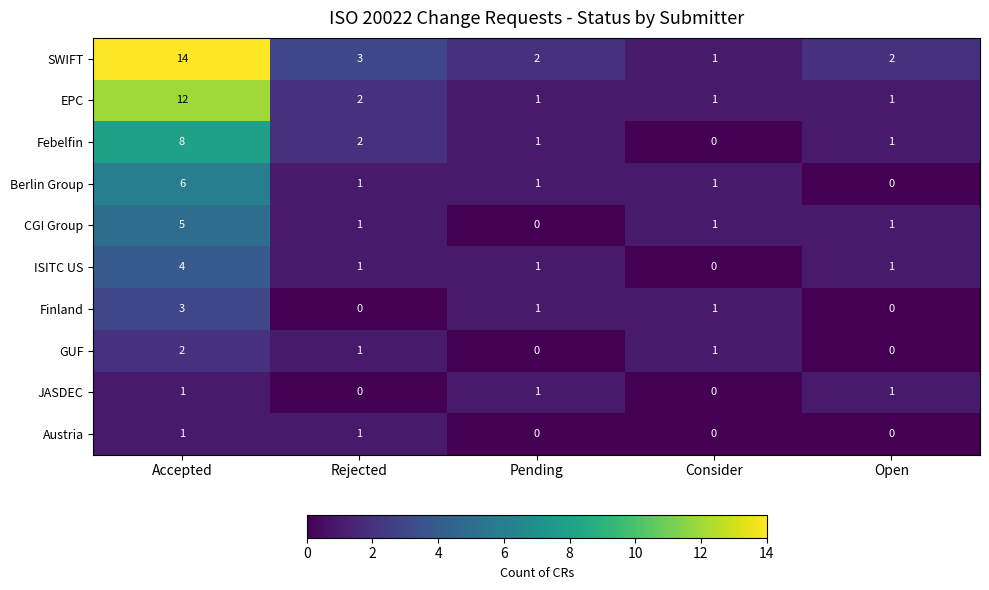

Which series changed the most between Accepted and Rejected?

SWIFT